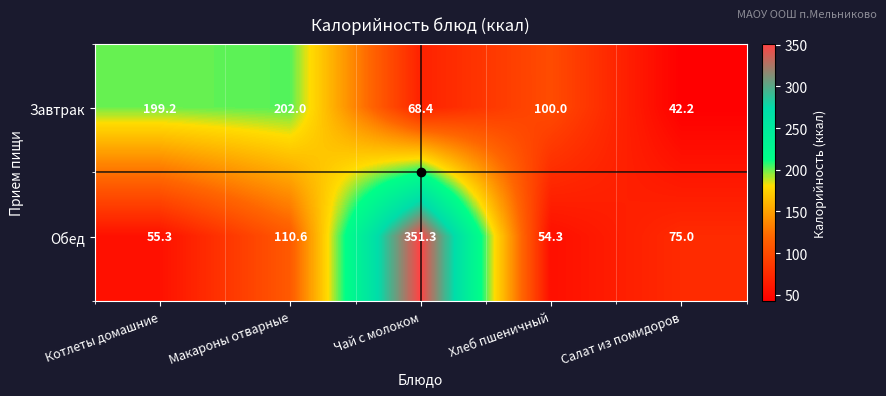

At how many categories does at least one series exceed 104?

3